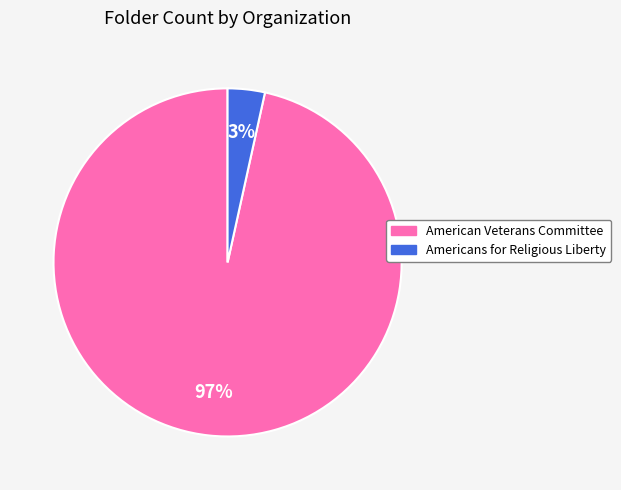

To the nearest percent, what is the combined percentage of Americans for Religious Liberty and American Veterans Committee?

100%